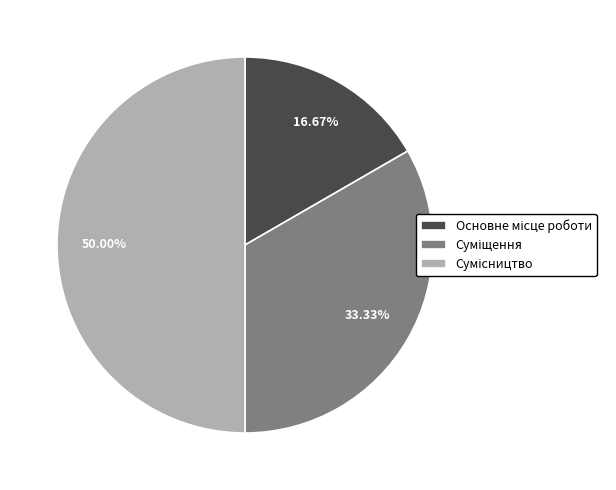

The Суміщення slice represents 33% of the pie. True or false?

True